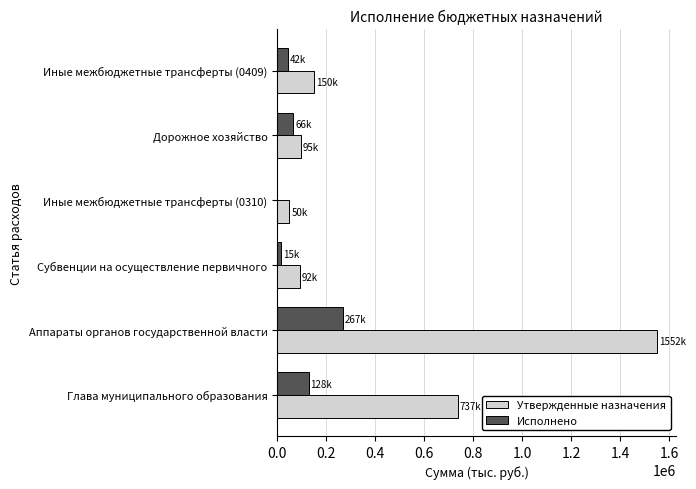

What is the sum of all Утвержденные назначения values?

2676697.8